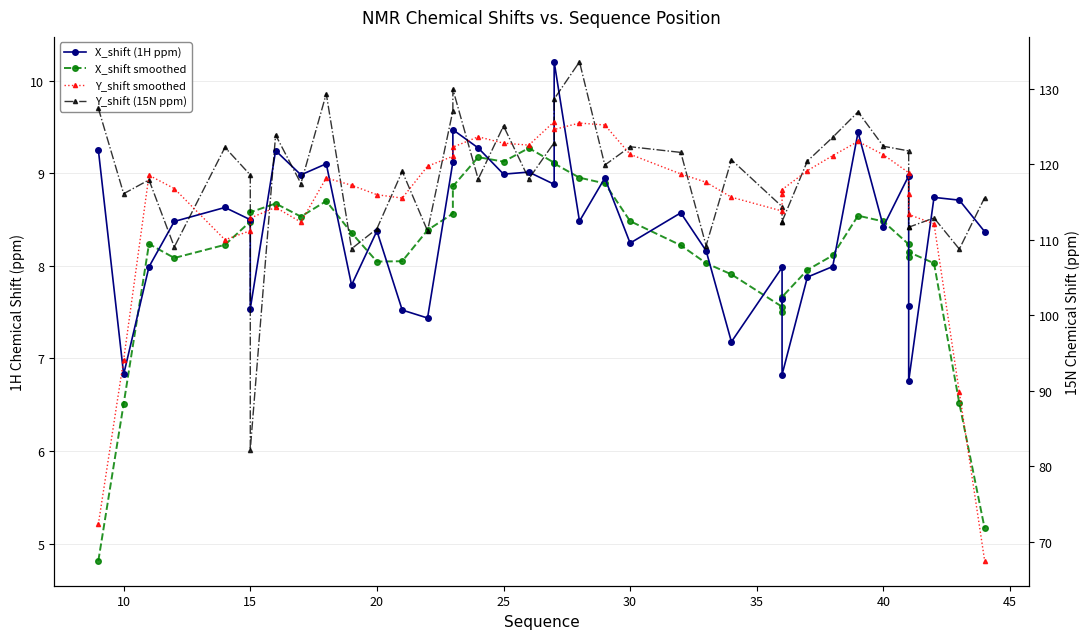

What are all the series names shown in the legend?

X_shift (1H ppm), X_shift smoothed, Y_shift (15N ppm), Y_shift smoothed